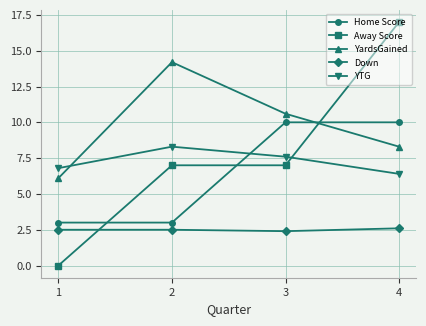

Where is YTG nearest to the value 7?

1